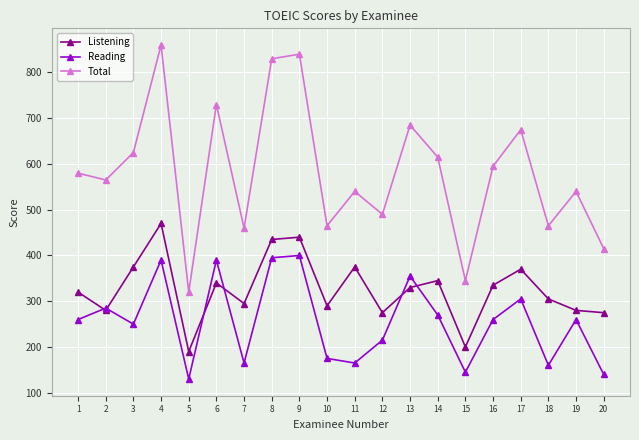

List the series in order of their overall mean, highest first.

Total, Listening, Reading